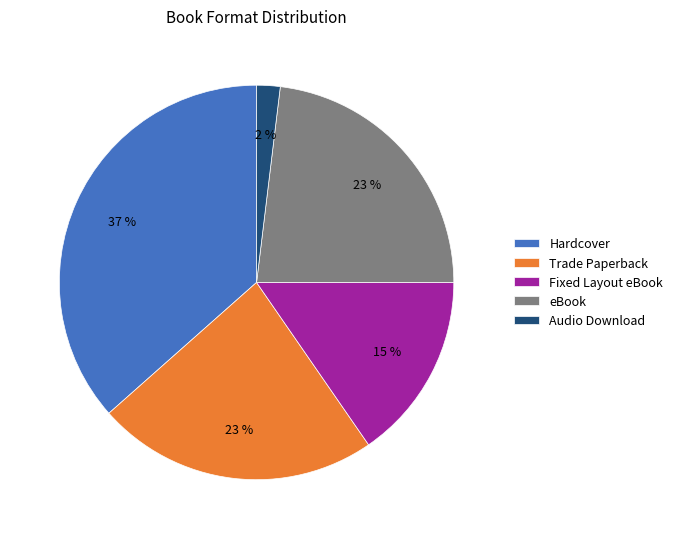

To the nearest percent, what is the average slice percentage?

20%